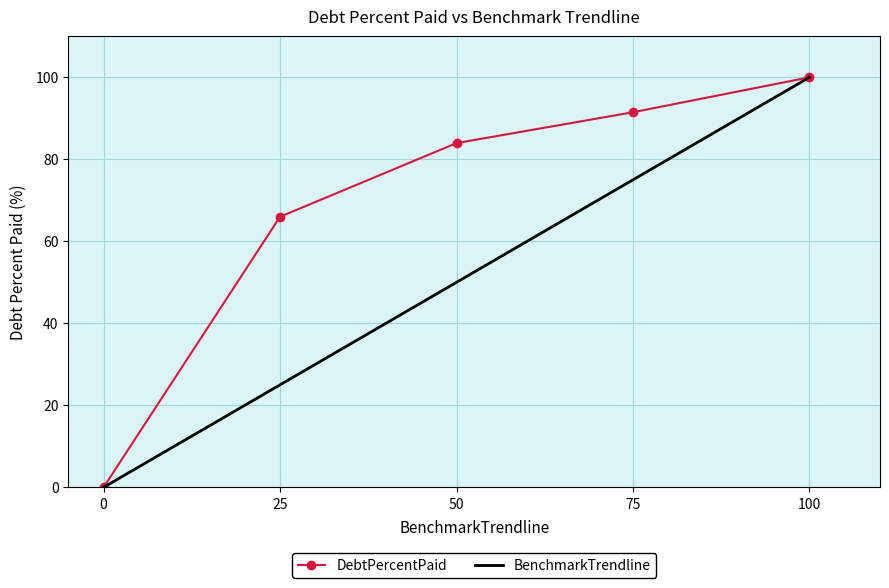

List the labels in order of BenchmarkTrendline value, largest first.

100, 75, 50, 25, 0